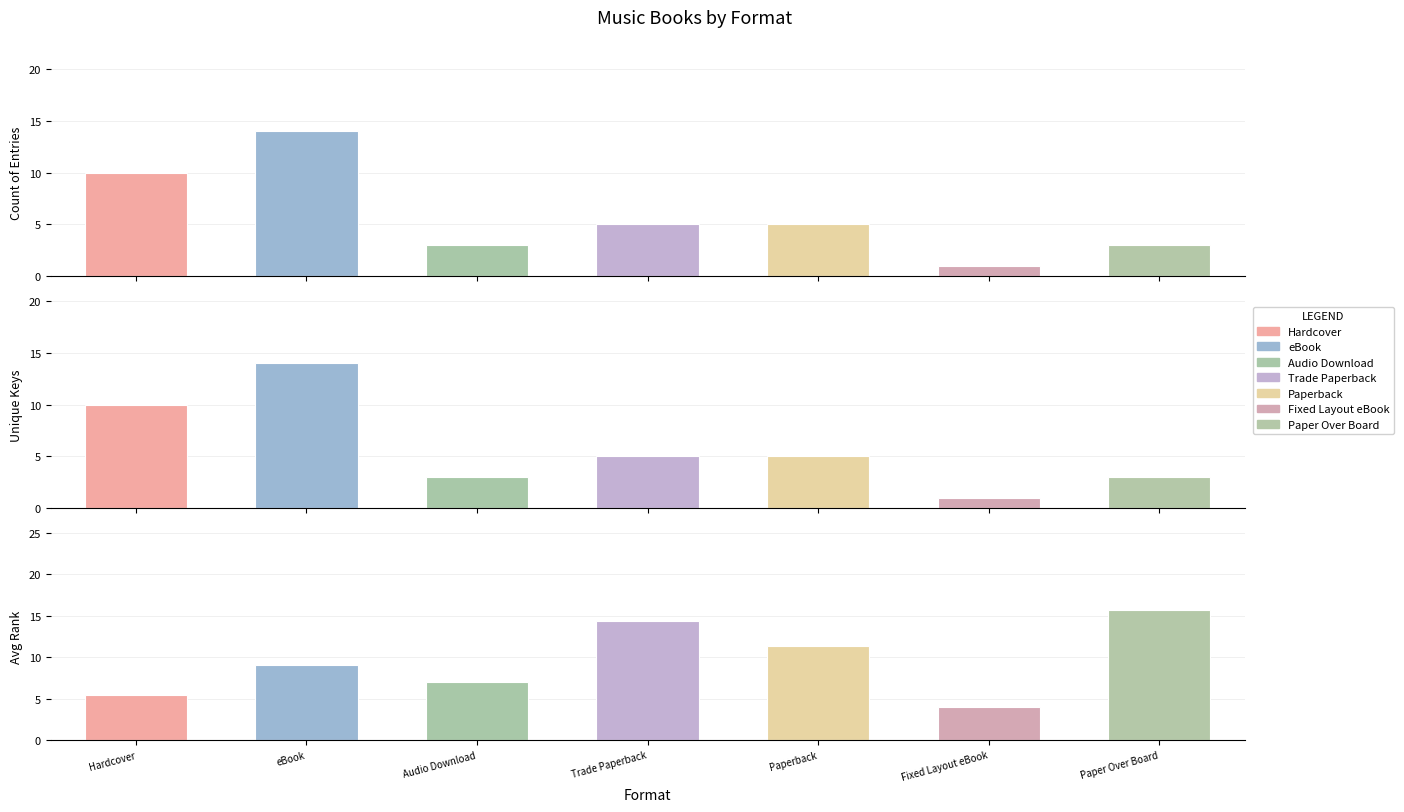

What position from the left is Audio Download?

3